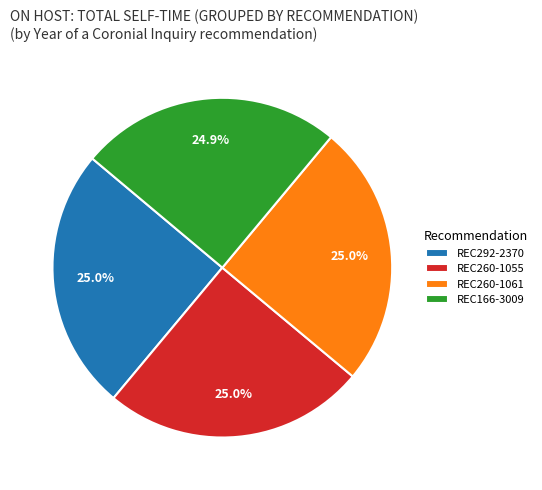

Approximately how many times larger is the value at REC292-2370 compared to REC260-1055?

1.0